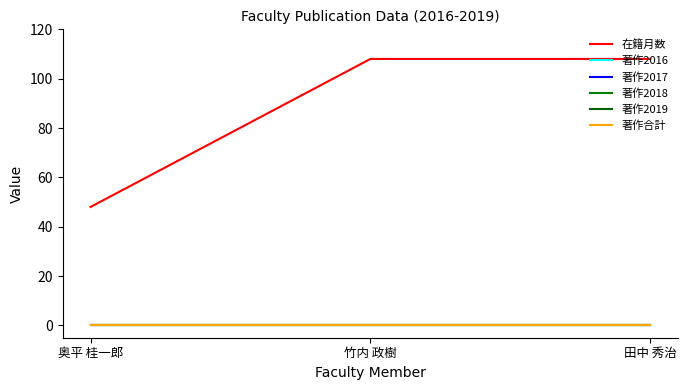

Does the chart have visible grid lines?

No